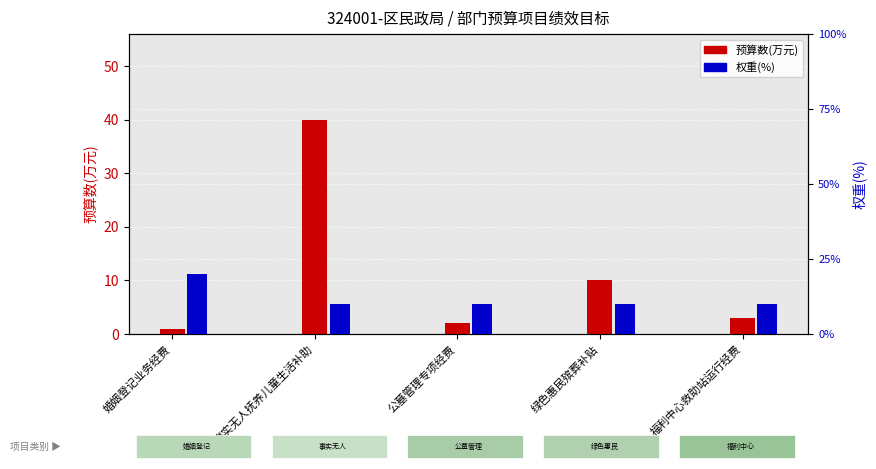

True or false: 预算数(万元) has a value of 3 at 公墓管理专项经费.

False